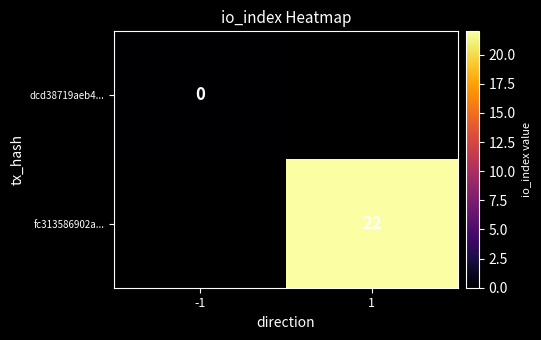

Is it true that fc313586902a... equals 34 at 1?

False